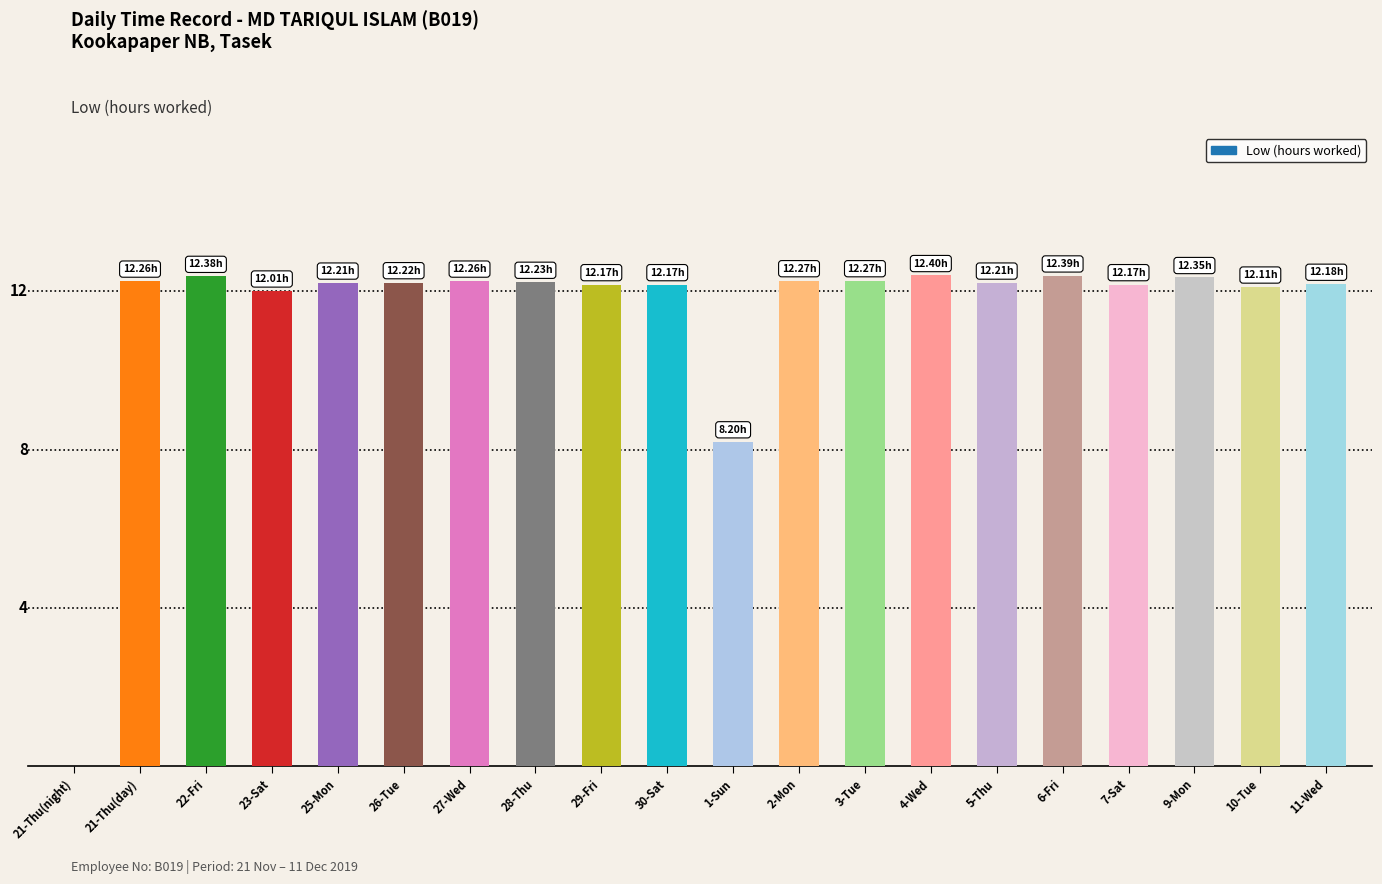

Read the value at 21-Thu(day).

12.3